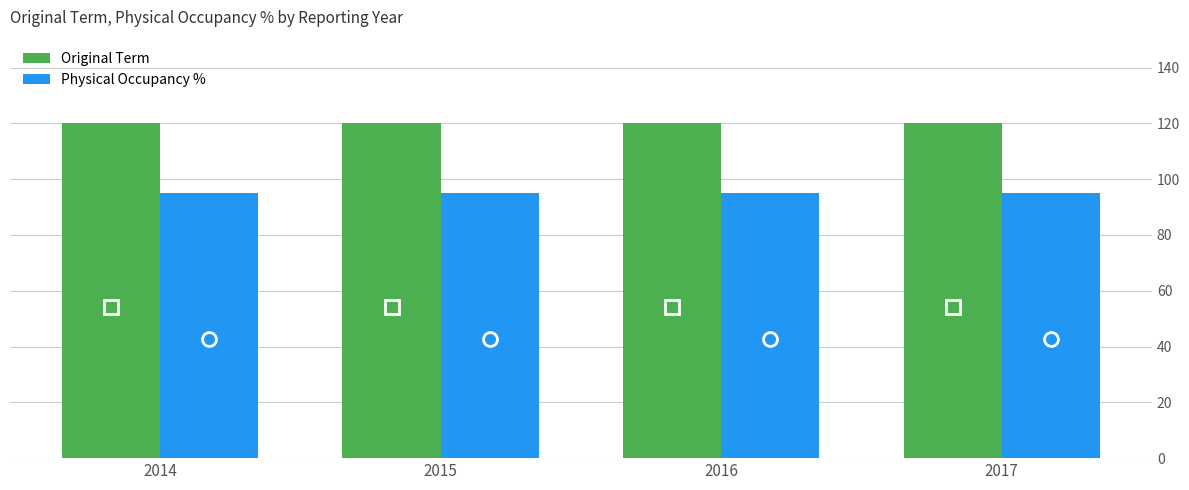

What is the maximum value for Original Term?

120